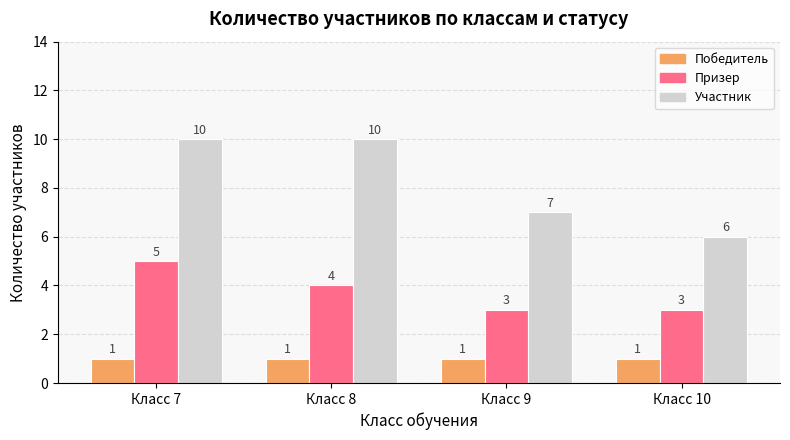

Rank the series at Класс 7 from highest to lowest value.

Участник, Призер, Победитель